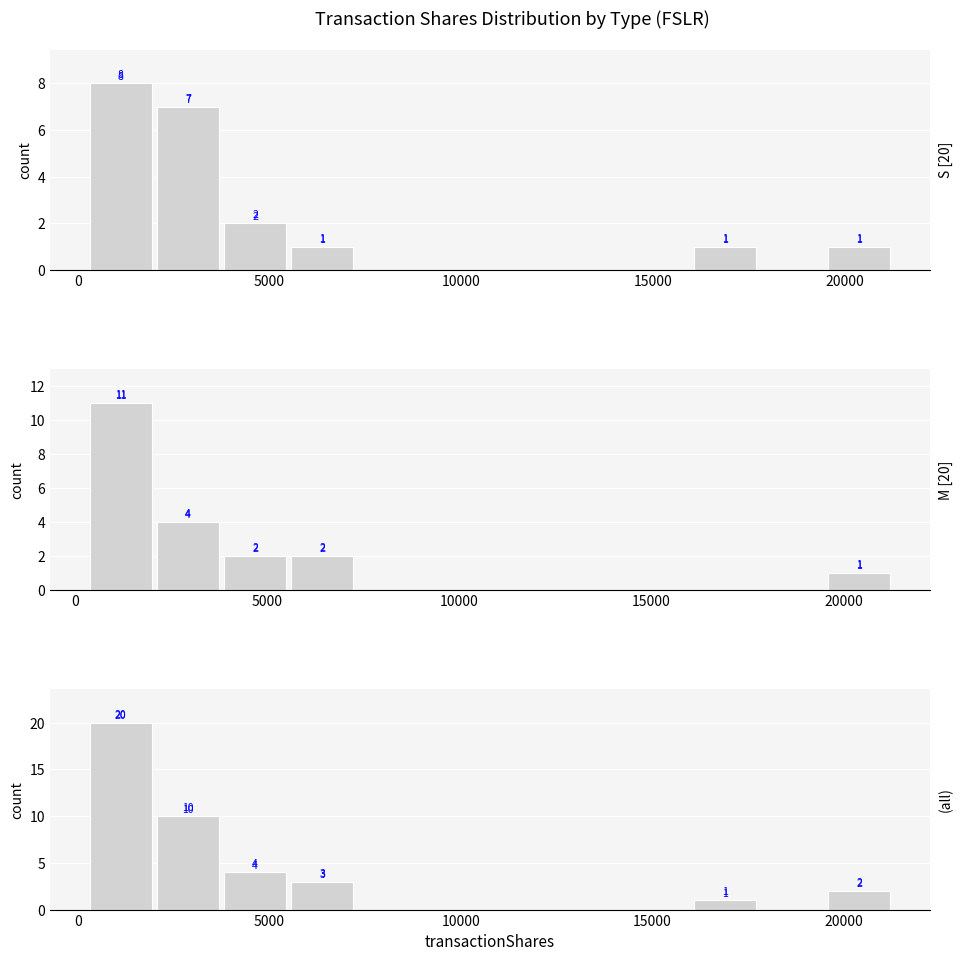

Does the chart contain stacked bars?

No